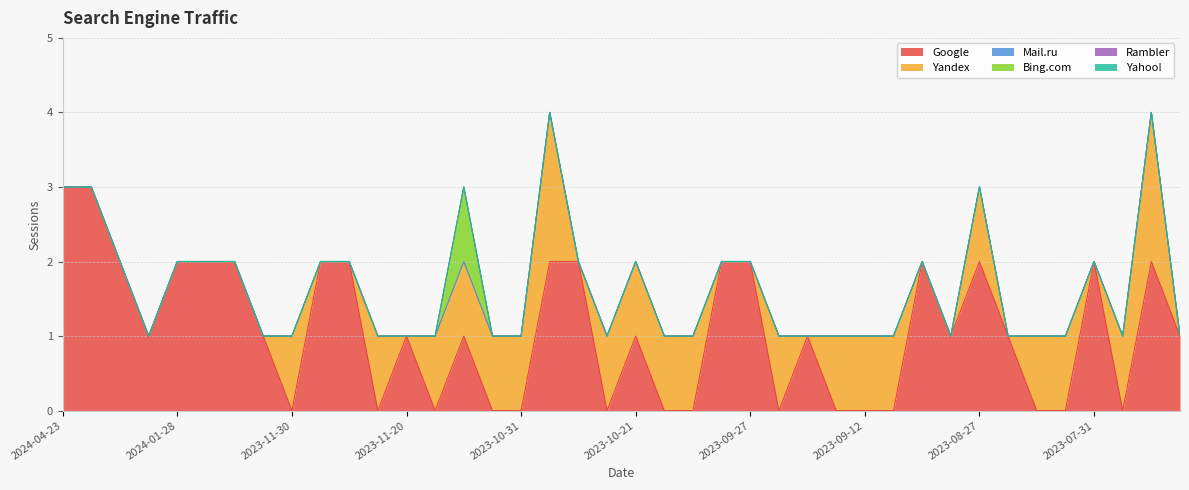

Which series has the largest range (max minus min)?

Google